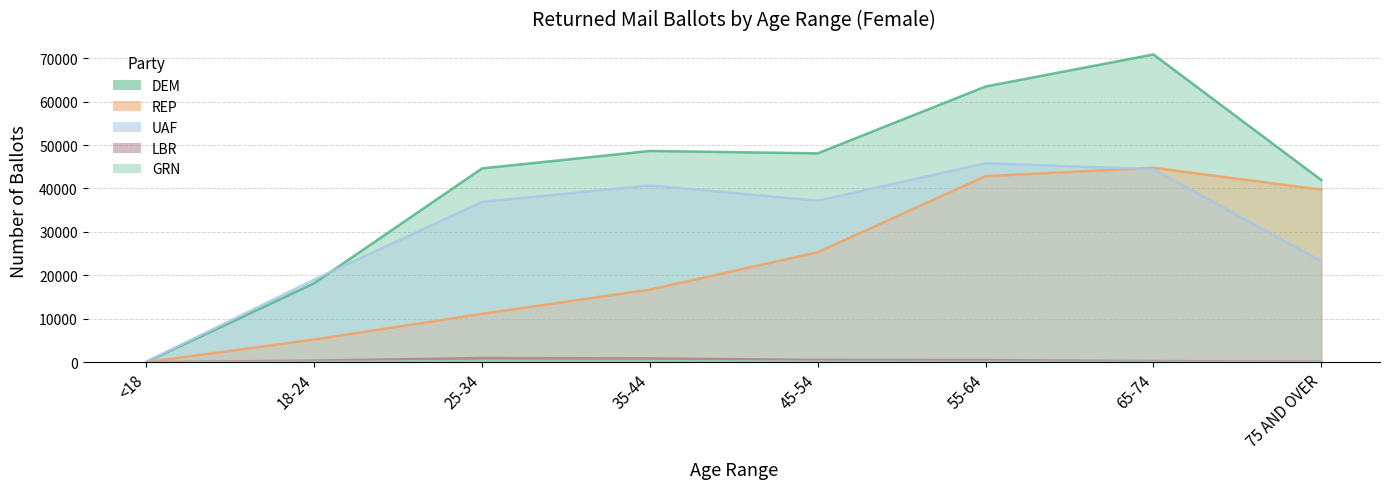

Reading left to right, extract all data points from this chart.

DEM: <18=80	18-24=18202	25-34=44629	35-44=48644	45-54=48095	55-64=63474	65-74=70854	75 AND OVER=41957
REP: <18=23	18-24=5249	25-34=11154	35-44=16732	45-54=25333	55-64=42852	65-74=44772	75 AND OVER=39738
UAF: <18=135	18-24=19038	25-34=36915	35-44=40720	45-54=37199	55-64=45815	65-74=44438	75 AND OVER=23274
LBR: <18=3	18-24=393	25-34=983	35-44=900	45-54=546	55-64=502	65-74=282	75 AND OVER=116
GRN: <18=0	18-24=124	25-34=240	35-44=222	45-54=164	55-64=135	65-74=111	75 AND OVER=27